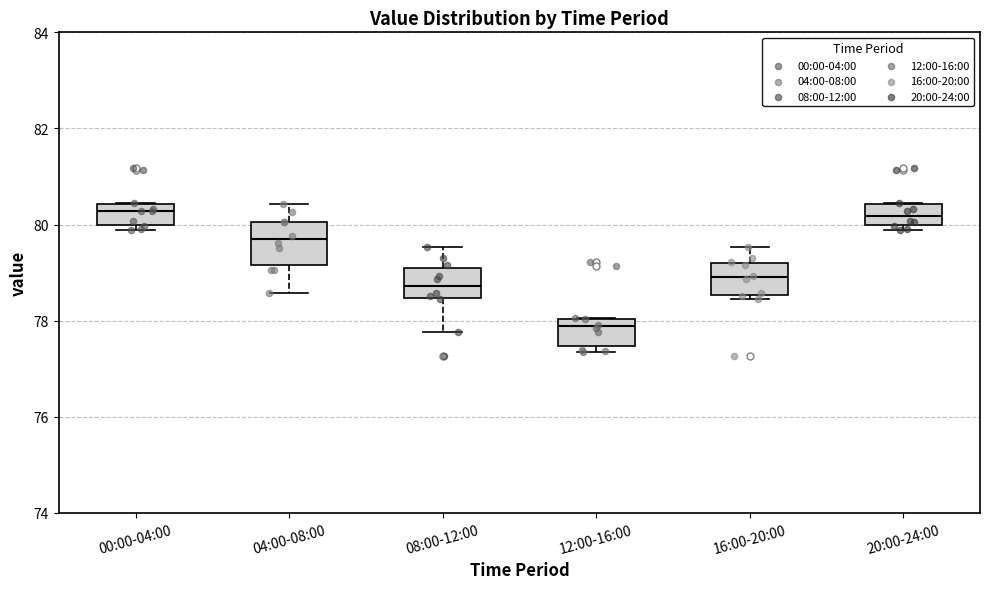

Reading left to right, read every box against the y-axis: the position of its median line, the range the box covers, and the ends of its whiskers. The values are not printed on the chart, so give them approximately, as read against the axis.

00:00-04:00: median 80.2, box 80.0 to 80.4, whiskers 79.8 to 80.4
04:00-08:00: median 79.6, box 79.2 to 80.0, whiskers 78.6 to 80.4
08:00-12:00: median 78.8, box 78.4 to 79.0, whiskers 77.8 to 79.6
12:00-16:00: median 77.8, box 77.4 to 78.0, whiskers 77.4 (just below the box's lower edge) to 78.0
16:00-20:00: median 79.0, box 78.6 to 79.2, whiskers 78.4 to 79.6
20:00-24:00: median 80.2, box 80.0 to 80.4, whiskers 79.8 to 80.4